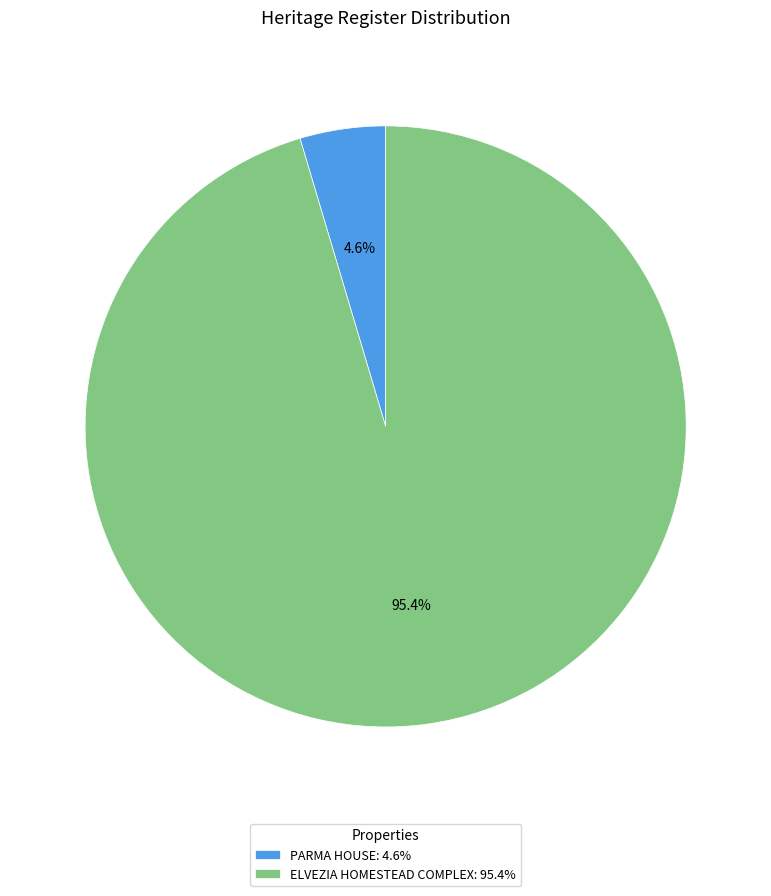

How many segments does this pie chart have?

2